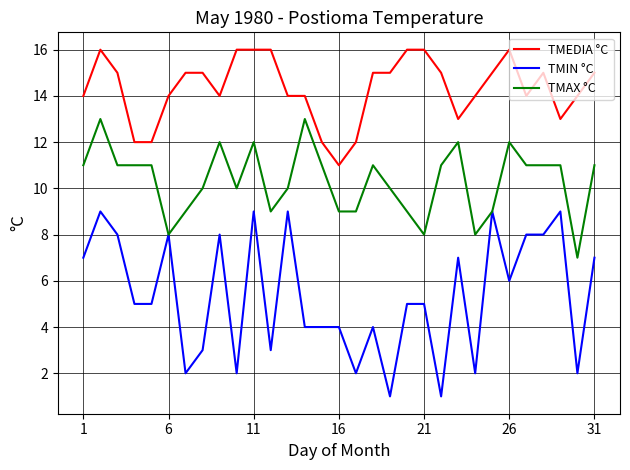

Rank the series by their maximum value, from highest to lowest.

TMEDIA °C, TMAX °C, TMIN °C